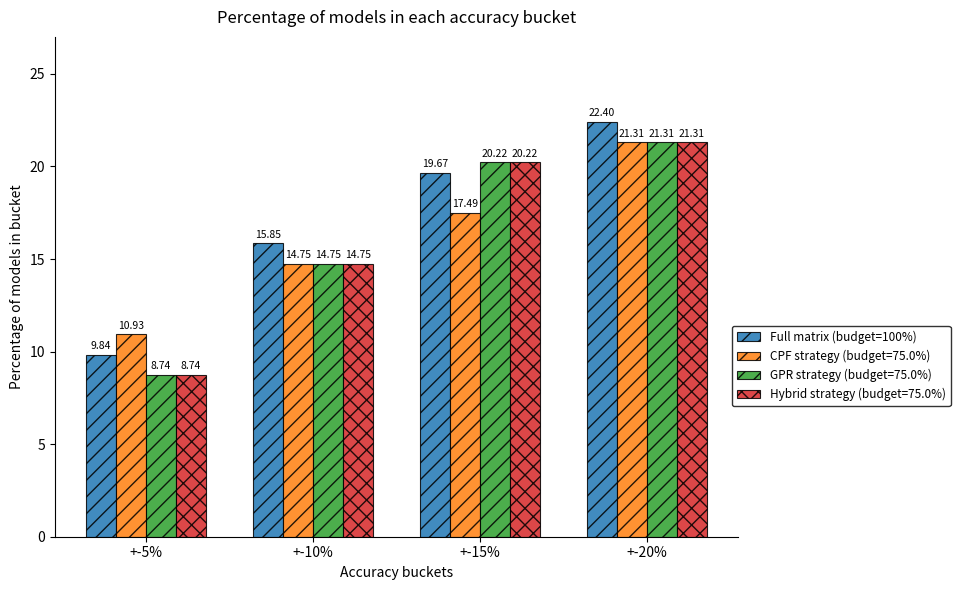

At which category does the chart reach its peak across all series?

+-20%